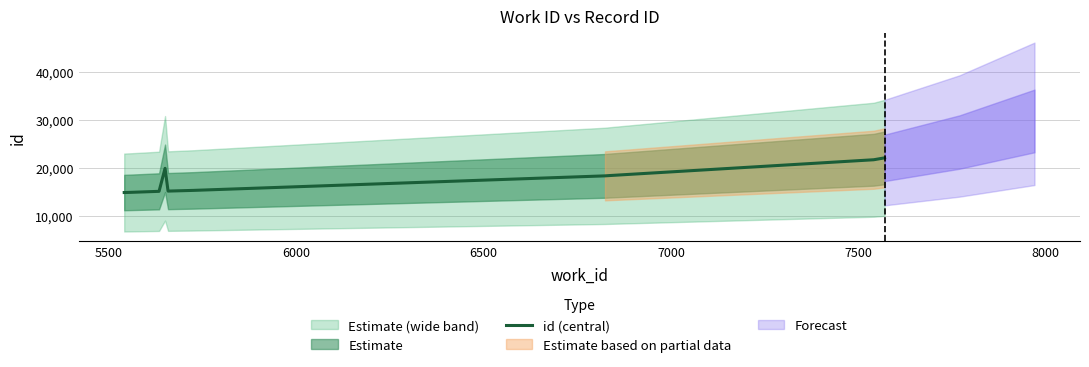

What is the lowest value of the id (central) series?

14815